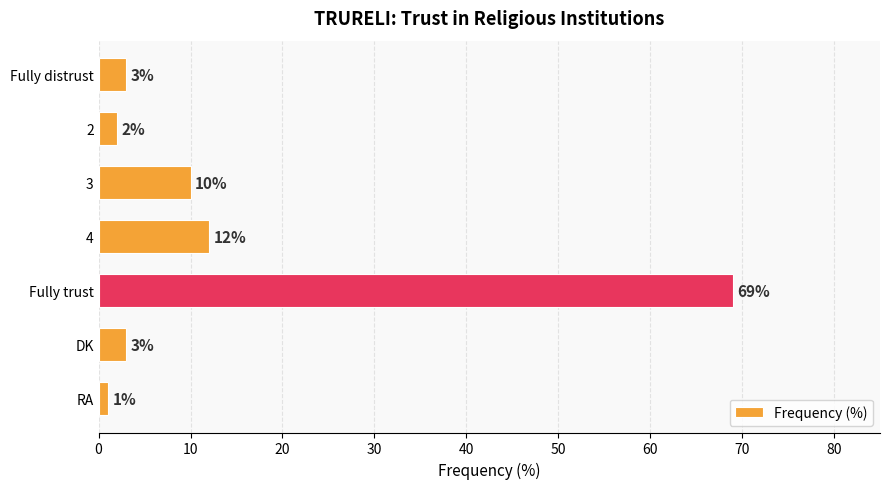

The chart shows a value of 3 at Fully distrust. True or false?

True